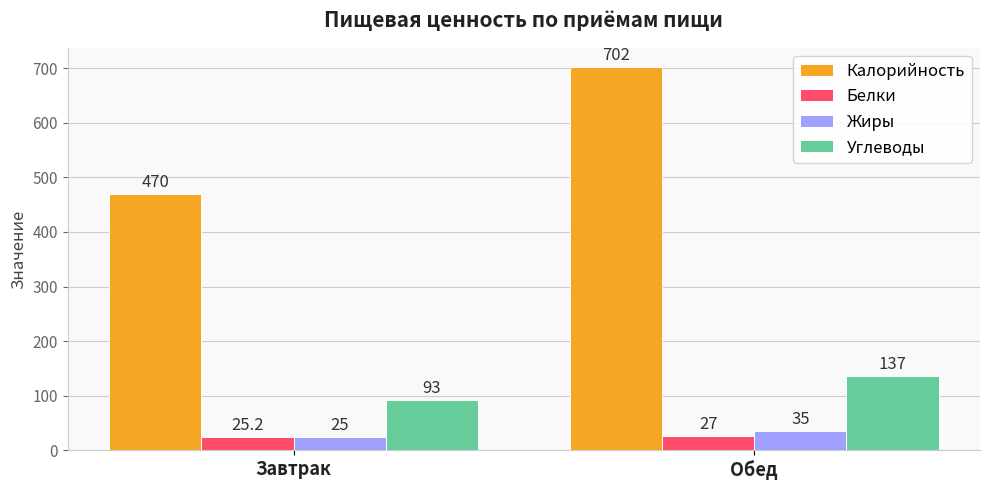

How many series are shown in this chart?

4